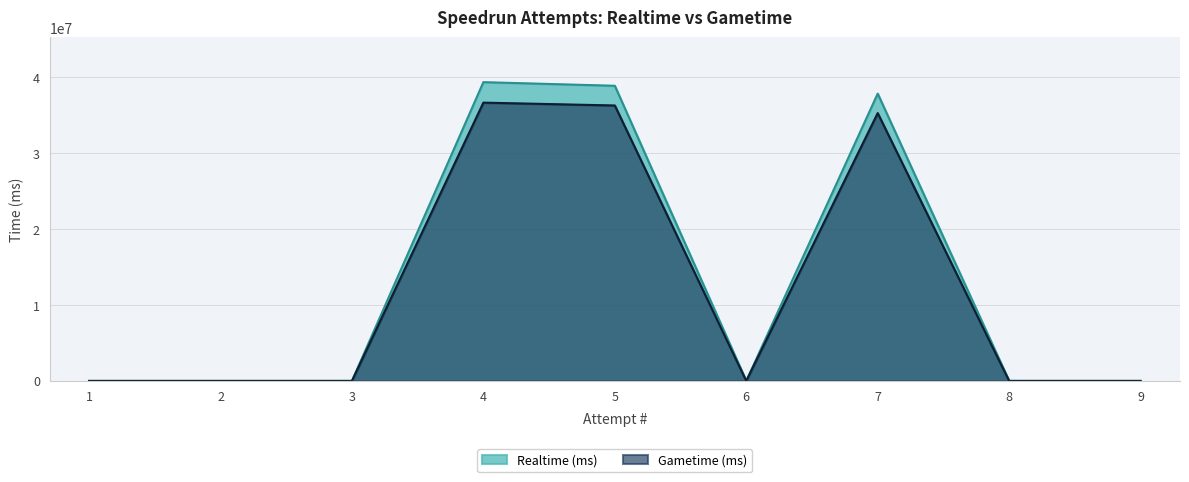

Does the chart display data point markers on the line(s)?

No